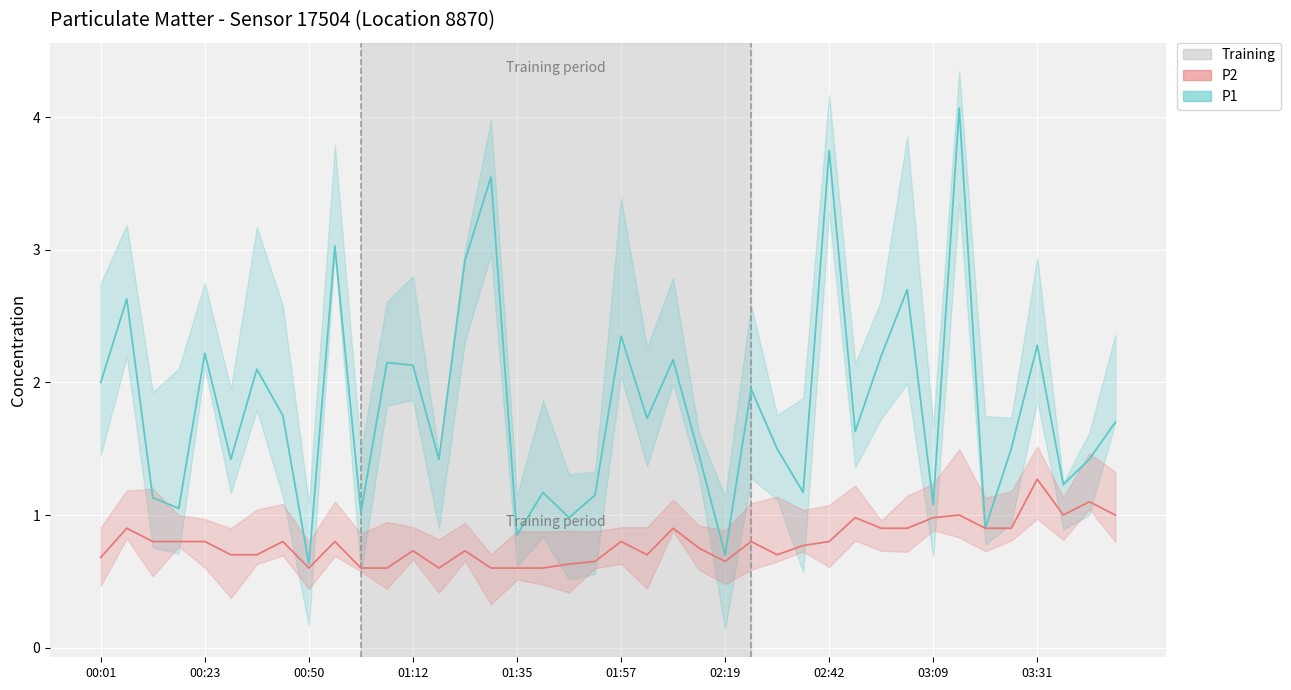

What position from the right is 00:01?

40